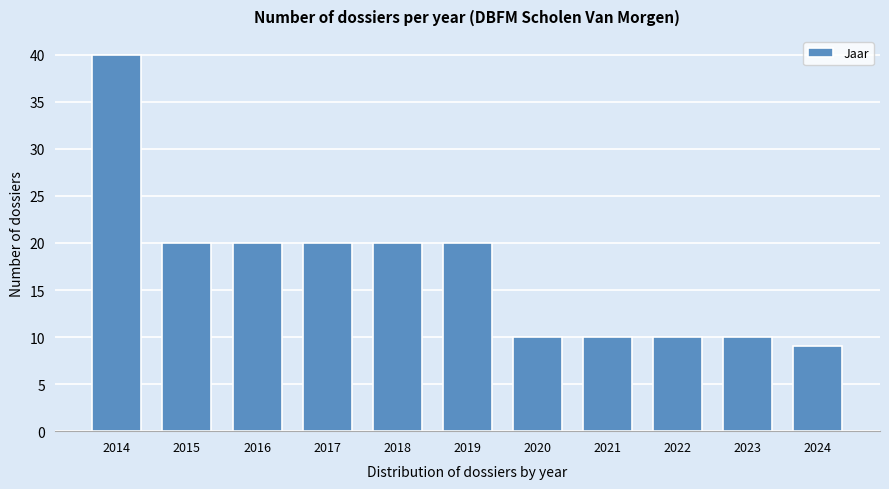

Reading left to right, extract all data points from this chart.

40	20	20	20	20	20	10	10	10	10	9